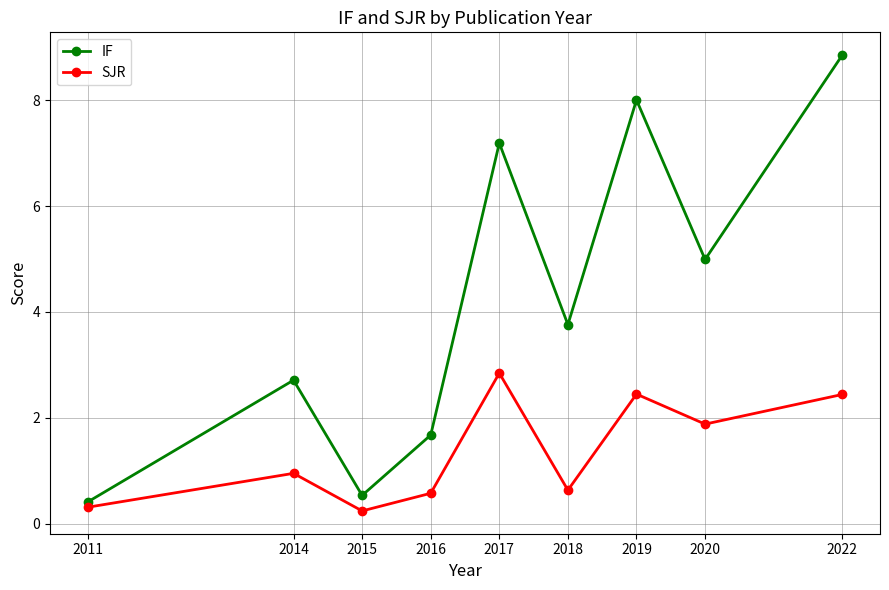

Count the number of categories in the chart.

9